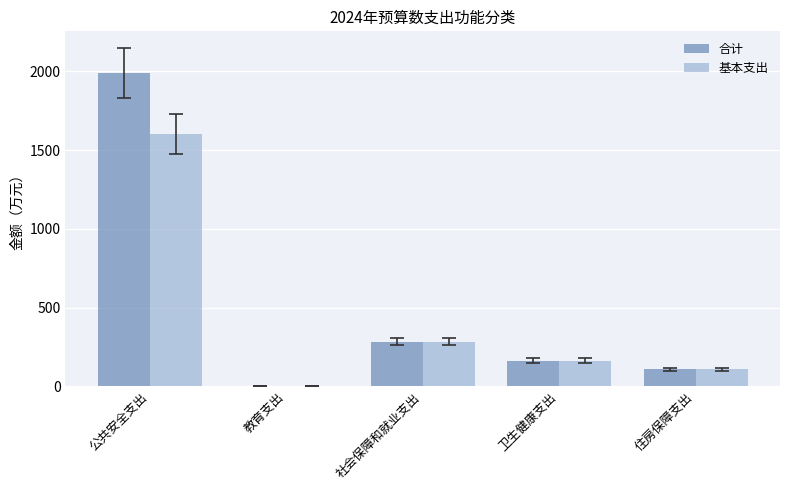

Reading left to right, transcribe all the data shown in this chart.

合计: 公共安全支出=1987.3	教育支出=2.0	社会保障和就业支出=284.9	卫生健康支出=164.0	住房保障支出=108.8
基本支出: 公共安全支出=1602.8	教育支出=0.0	社会保障和就业支出=284.9	卫生健康支出=164.0	住房保障支出=108.8